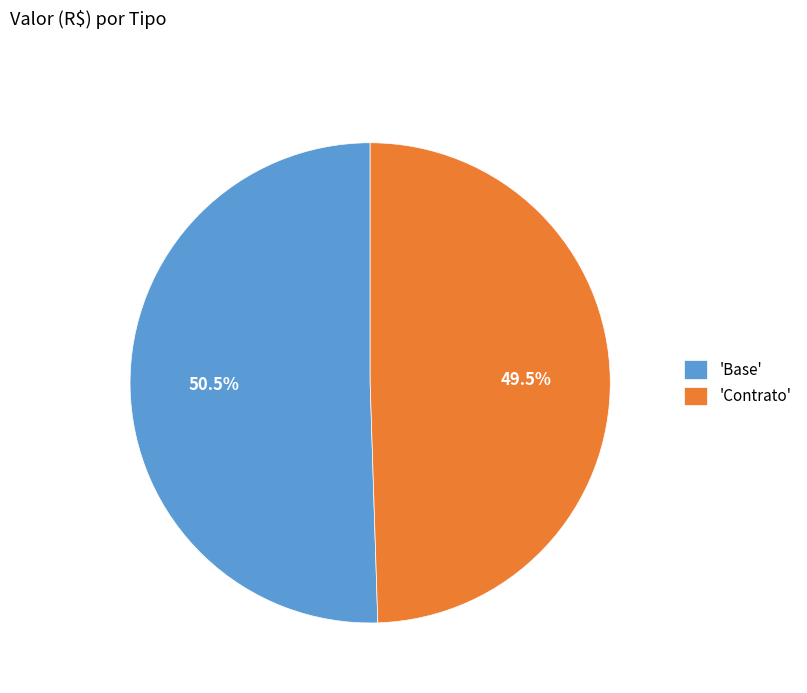

Which category has the biggest portion of the pie?

'Base'